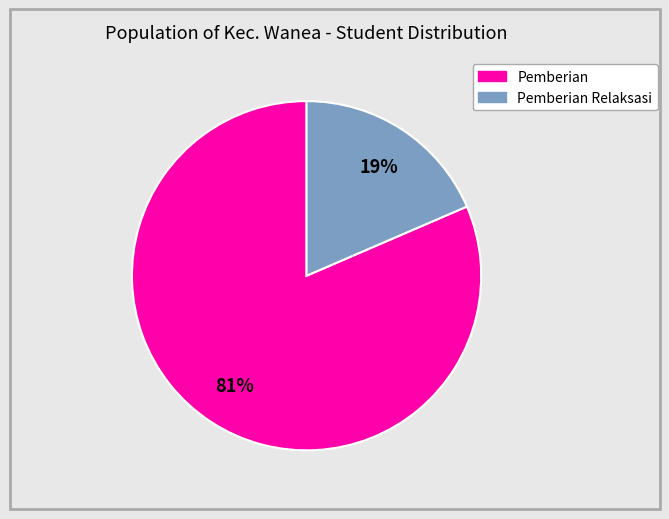

To the nearest percent, what is the average slice percentage?

50%